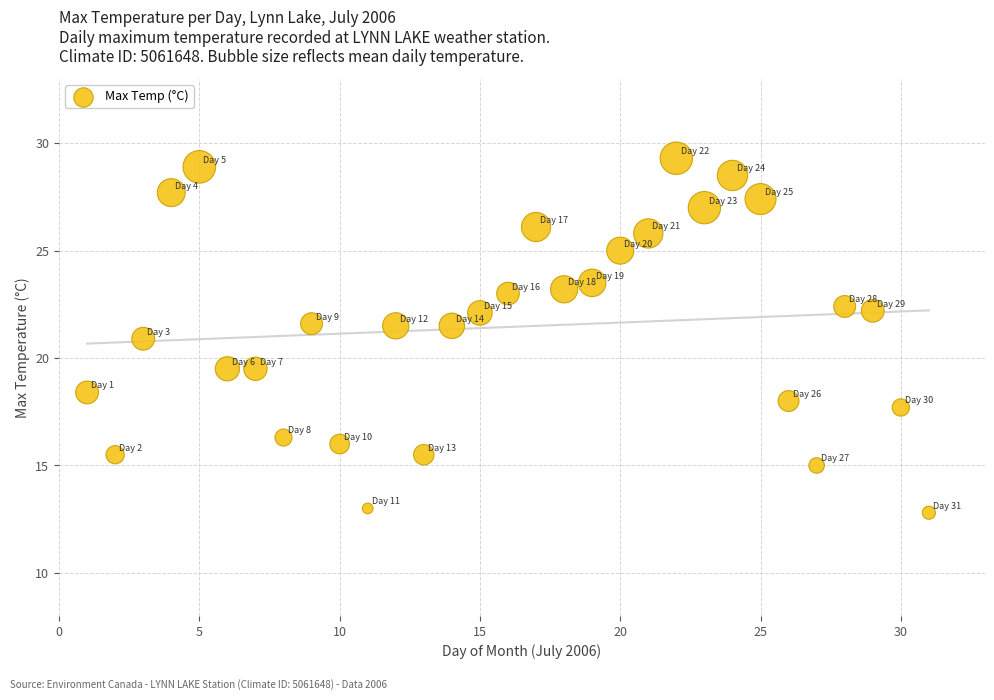

What is the range of Y values (max minus min)?

16.5